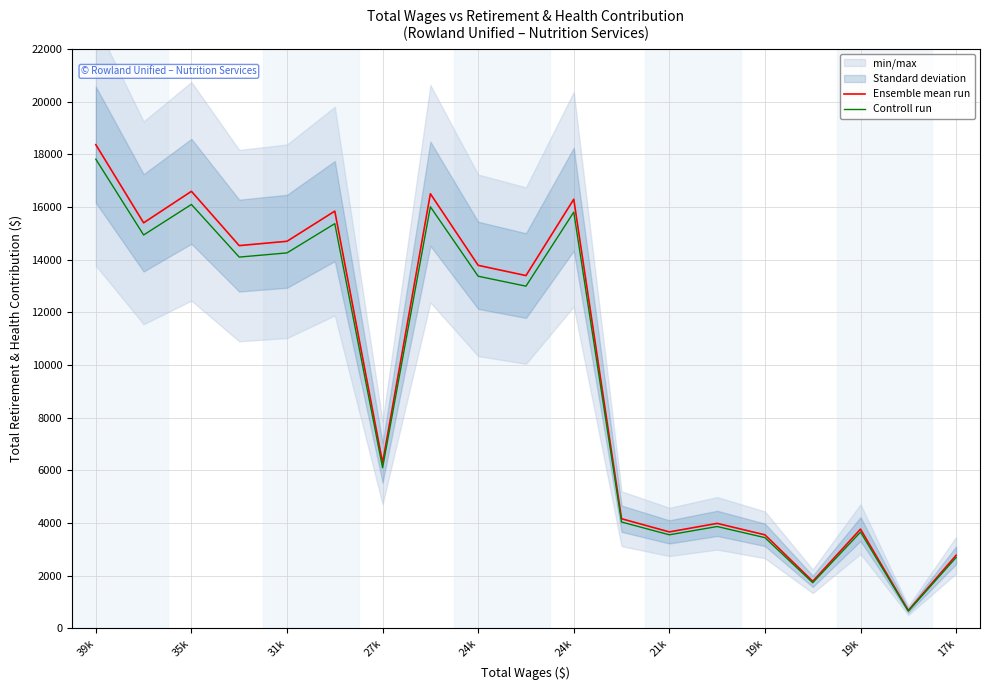

Which series has the largest range (max minus min)?

Ensemble mean run